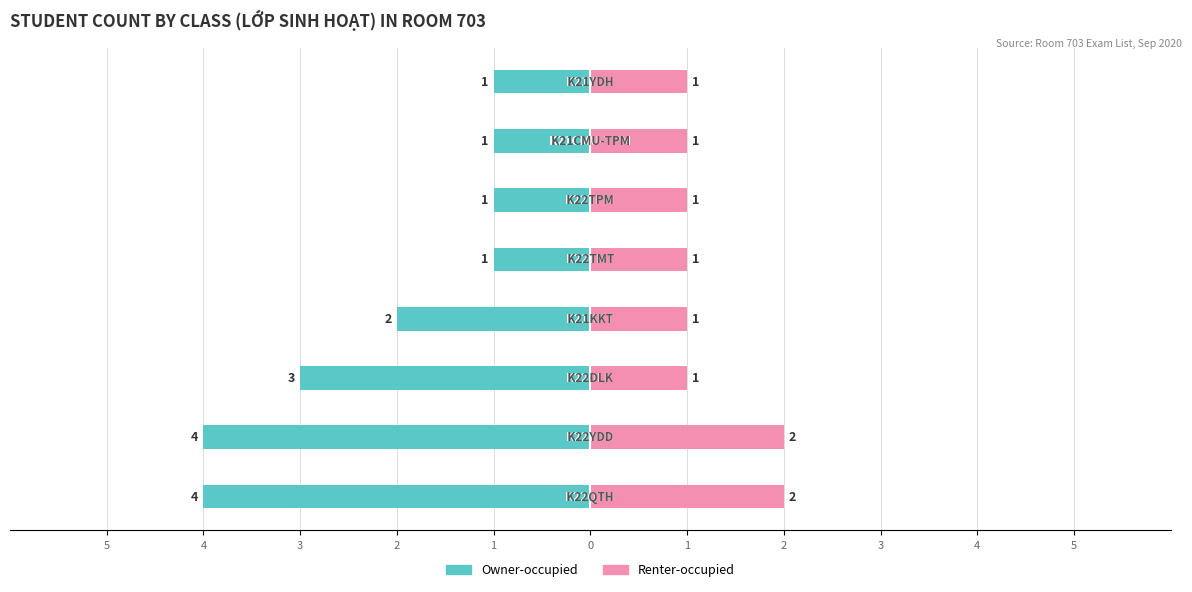

The Owner-occupied series shows -3 at 3. True or false?

True